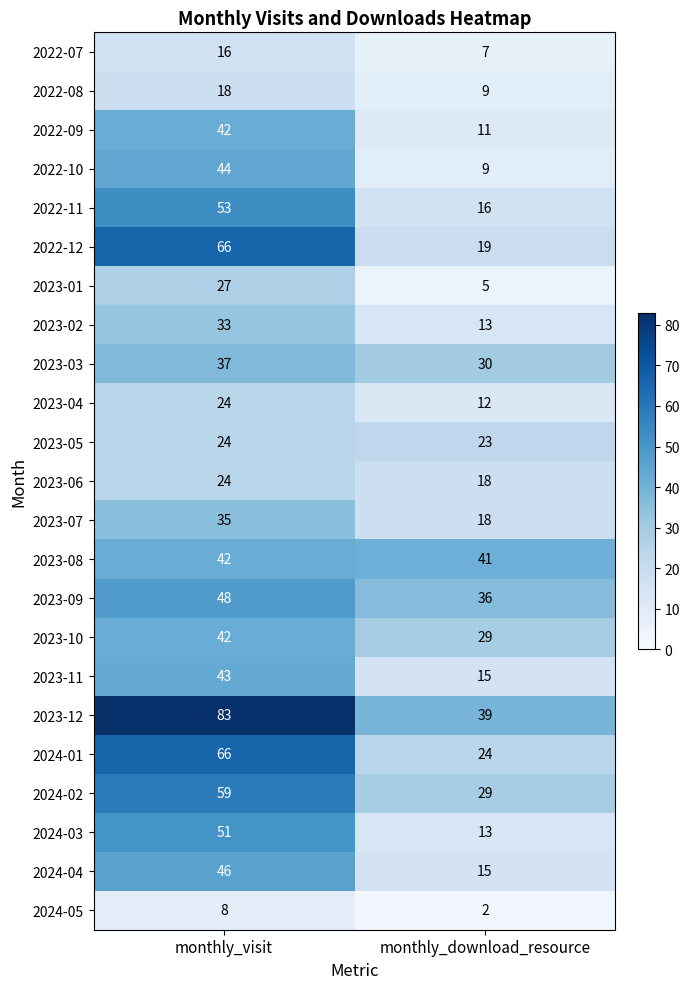

List the labels in order of 2023-06 value, smallest first.

monthly_download_resource, monthly_visit